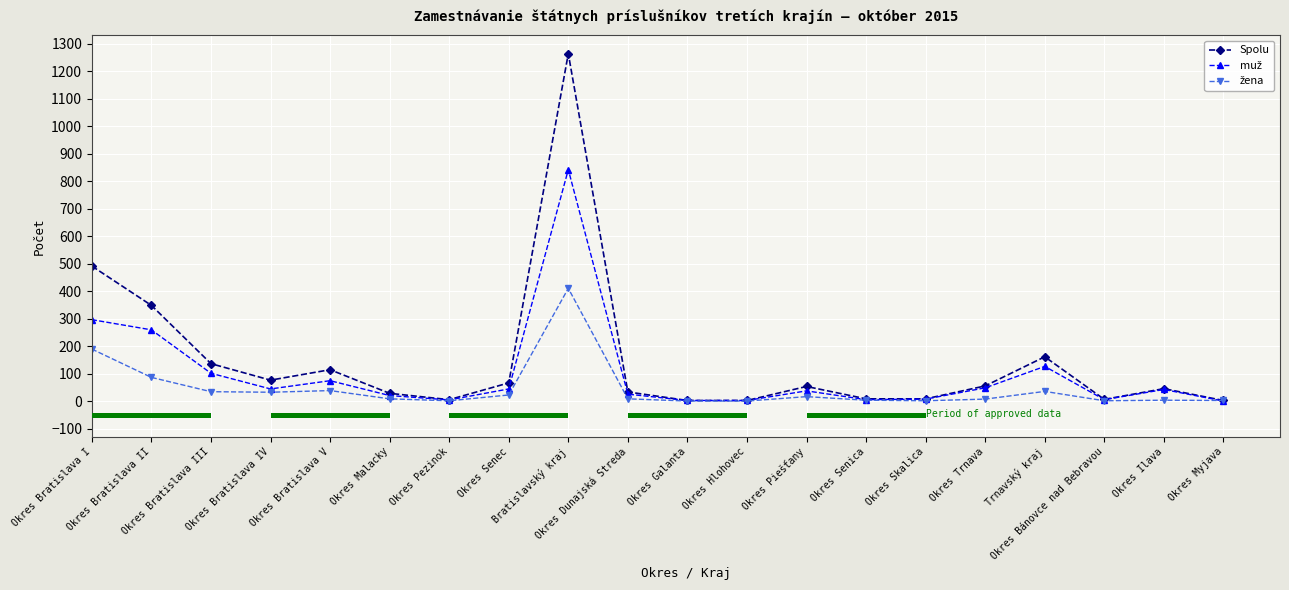

What is the label of the 2nd bar from the left?

Okres Bratislava II